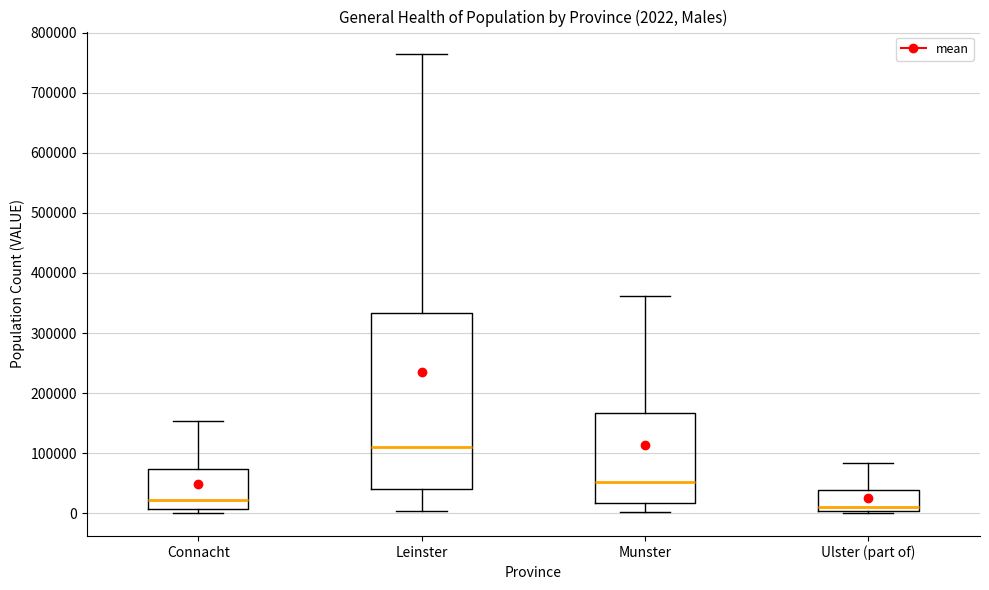

Which box is the tallest, from its lower edge to its upper edge?

Leinster